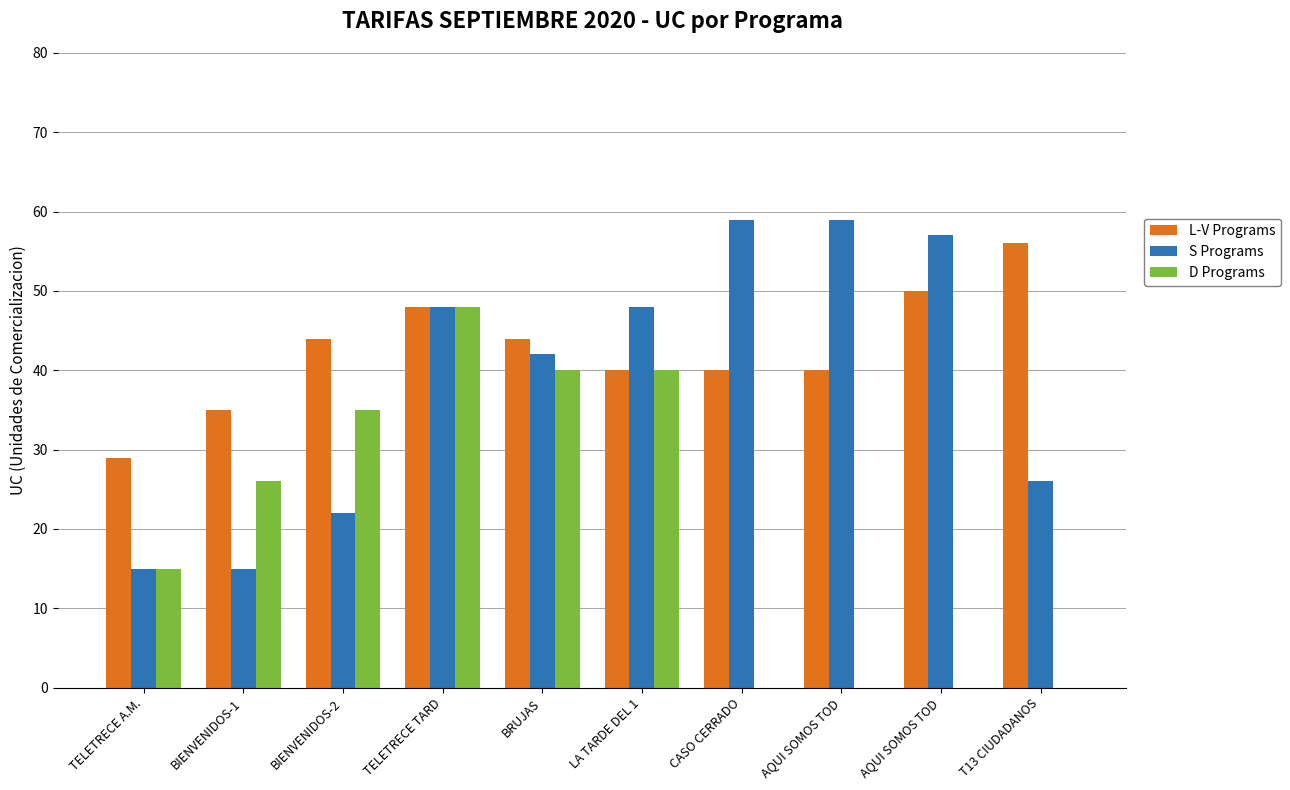

Reading left to right, transcribe all the data shown in this chart.

L-V Programs: 29	35	44	48	44	40	40	40	50	56
S Programs: 15	15	22	48	42	48	59	59	57	26
D Programs: 15	26	35	48	40	40	0	0	0	0